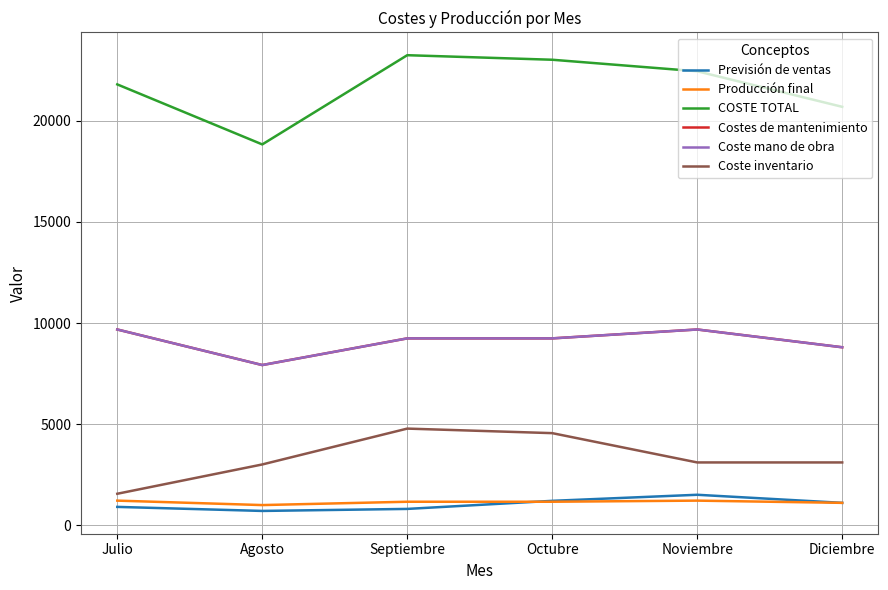

Does the chart have visible grid lines?

Yes